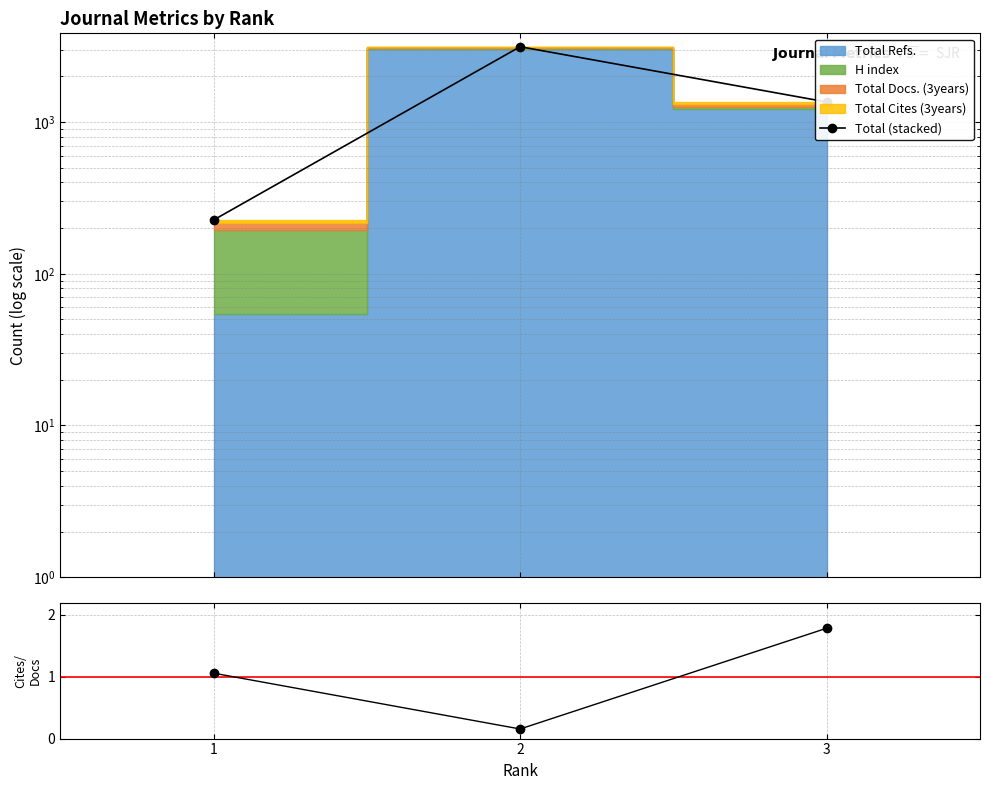

Rank the categories by Cites/Docs ratio value from lowest to highest.

2, 1, 3